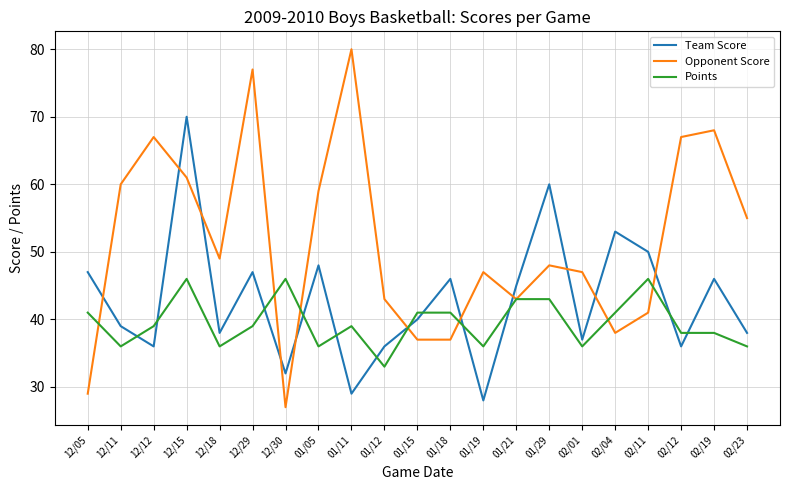

Does the chart have visible grid lines?

Yes